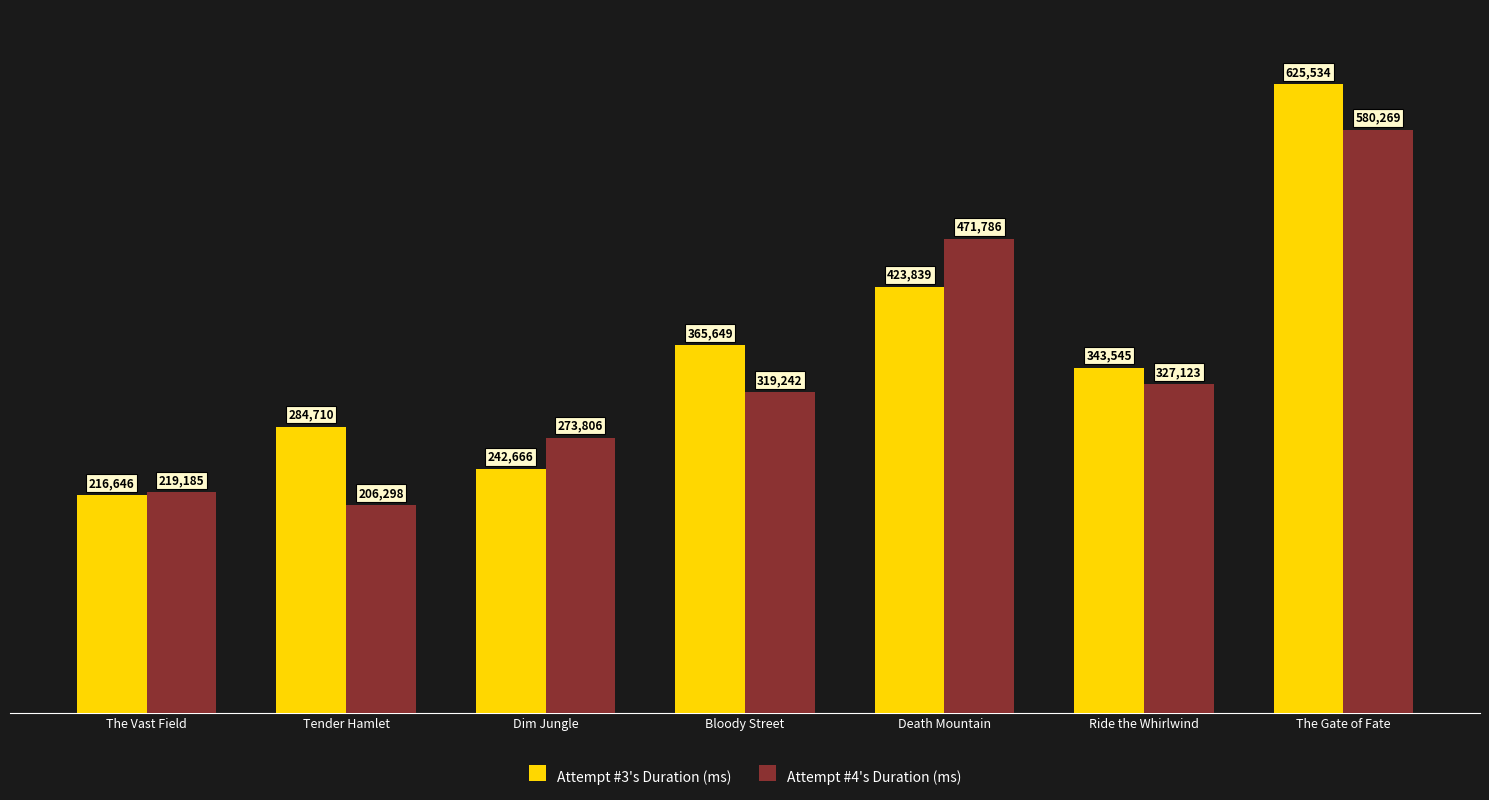

At Bloody Street, list the series in order from smallest to largest.

Attempt #4's Duration (ms), Attempt #3's Duration (ms)